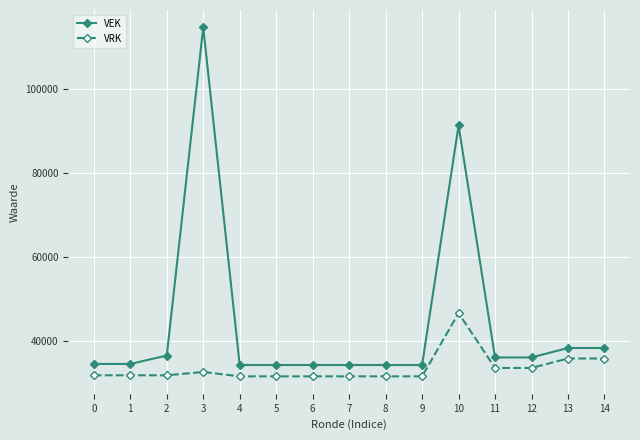

What is the total value across all series at 14?

74317